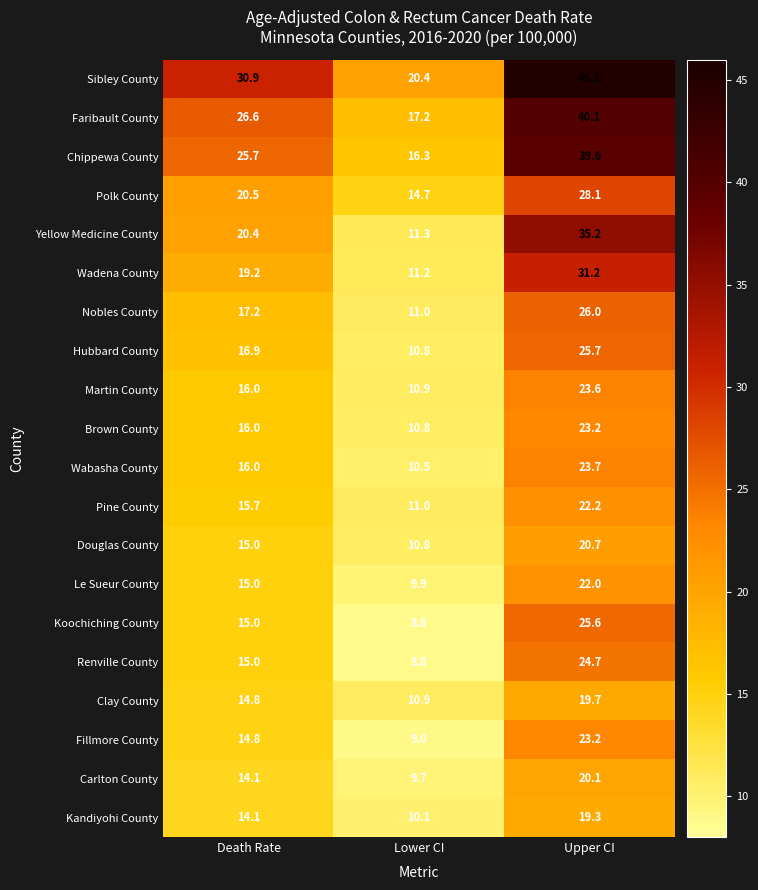

Rank the categories by Polk County value from lowest to highest.

Lower CI, Death Rate, Upper CI